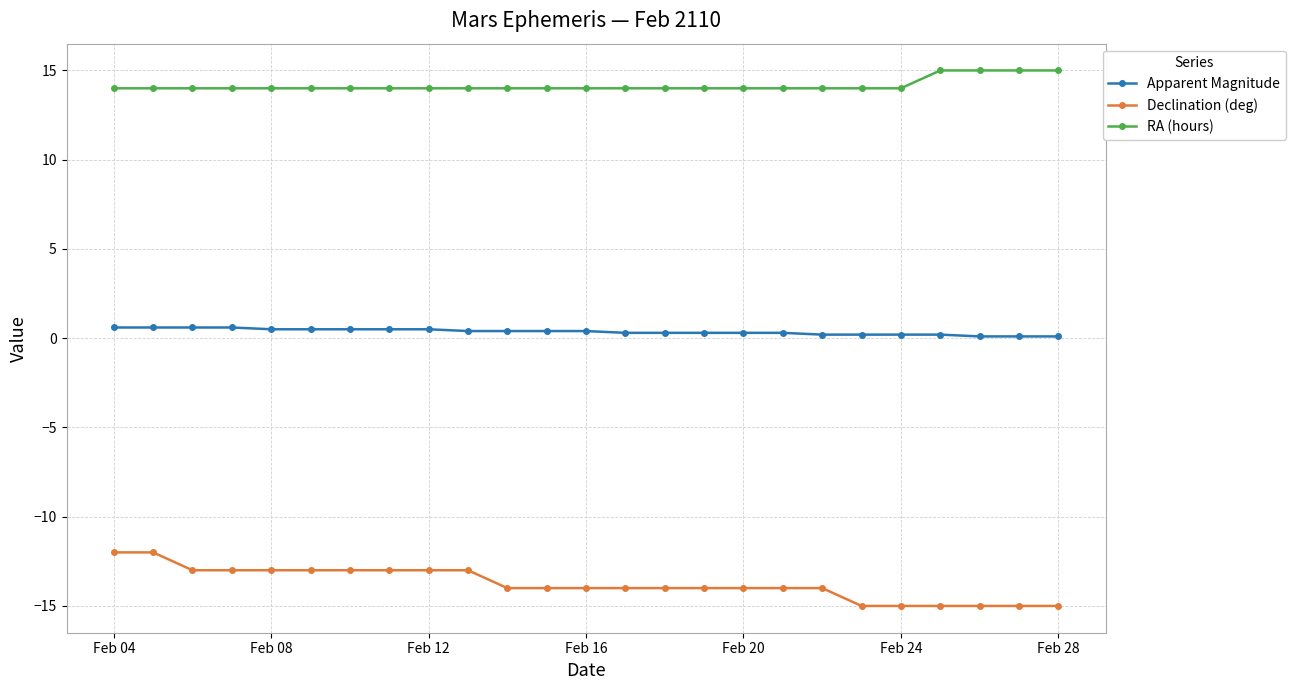

At how many categories does at least one series exceed 2?

25